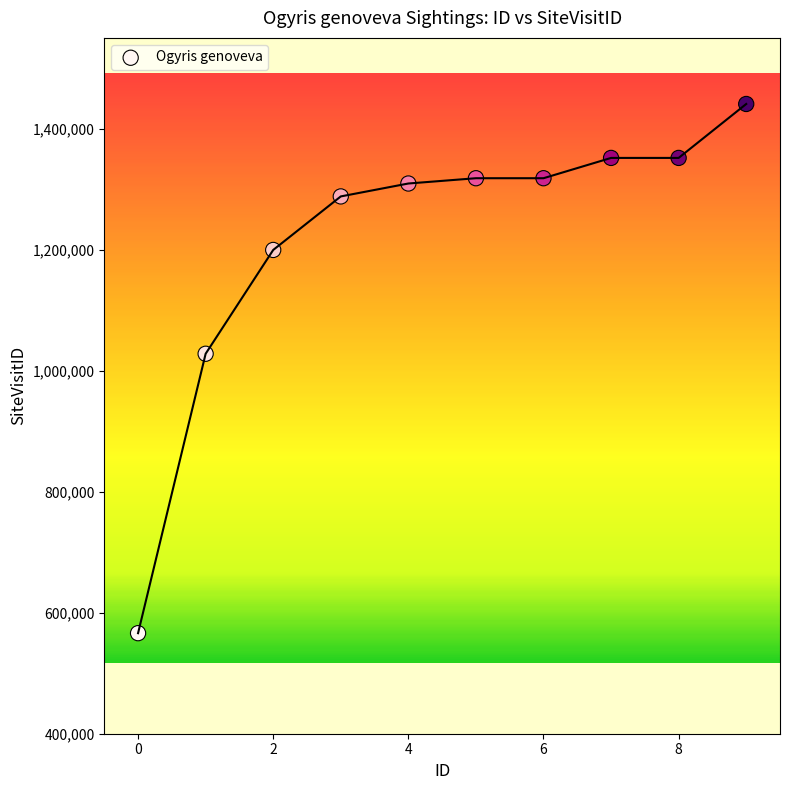

What Y value in the scatter plot is closest to 1003470?

1027959